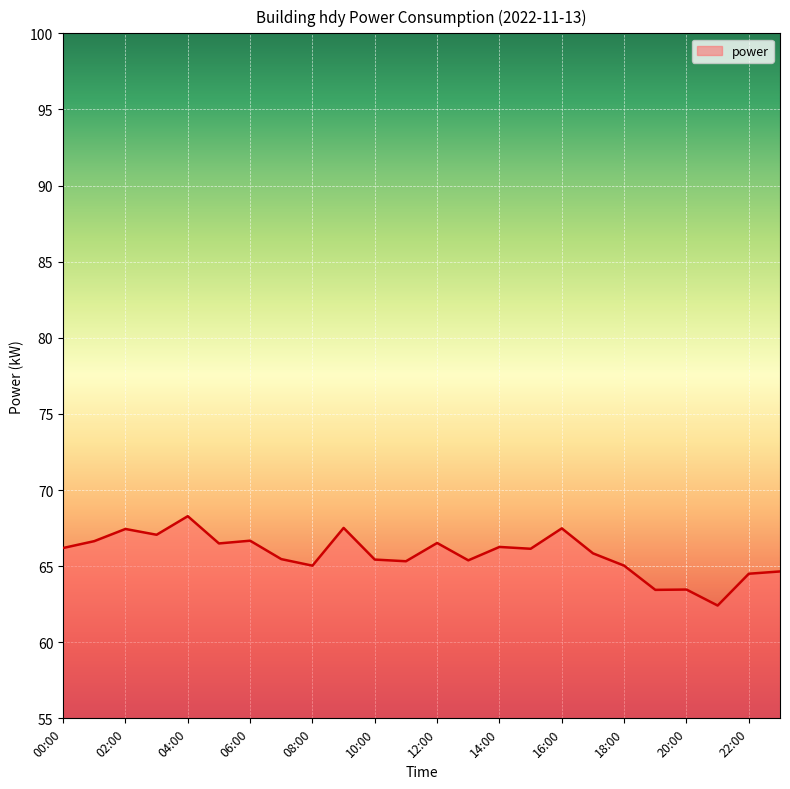

True or false: there are more than 0 points higher than both neighbors.

True